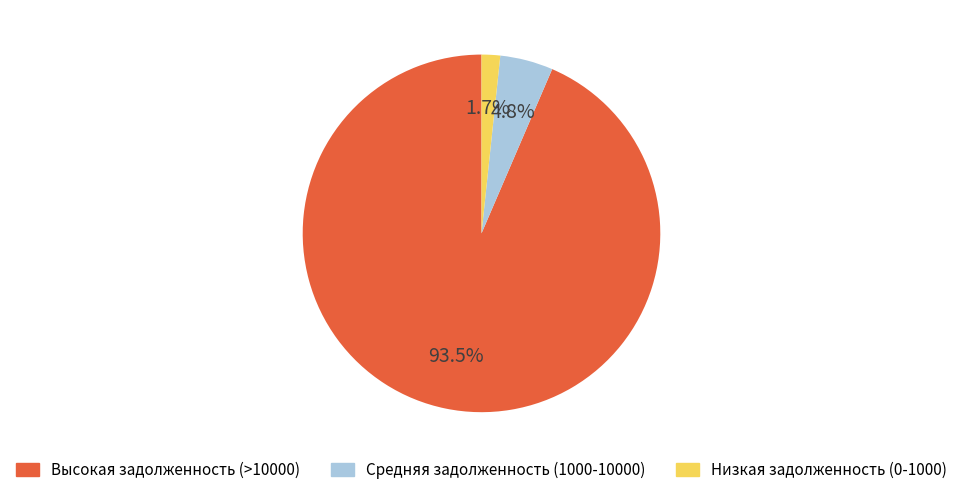

How many slices are in this pie chart?

3